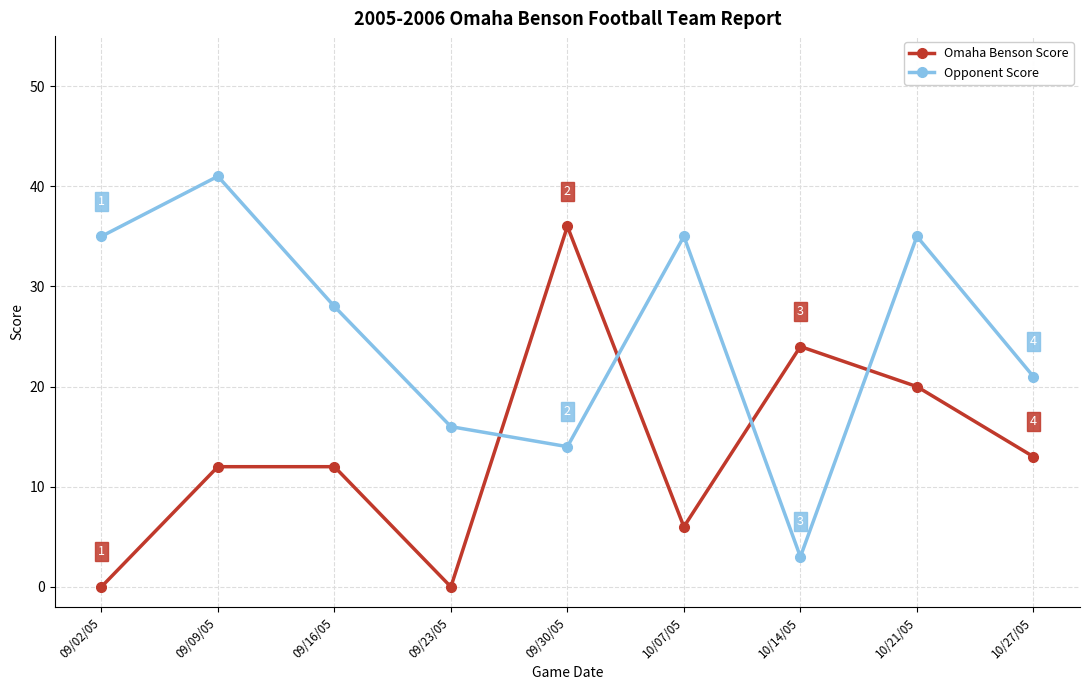

Reading left to right, transcribe all the data shown in this chart.

Omaha Benson Score: 0	12	12	0	36	6	24	20	13
Opponent Score: 35	41	28	16	14	35	3	35	21